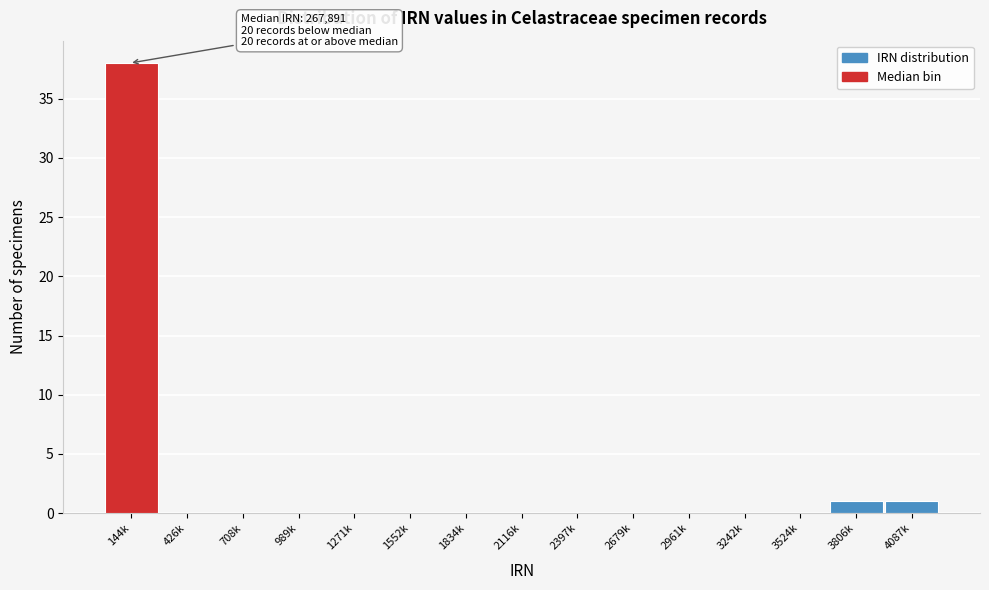

Reading left to right, what are all the values shown in this chart?

144k=38	426k=0	708k=0	989k=0	1271k=0	1552k=0	1834k=0	2116k=0	2397k=0	2679k=0	2961k=0	3242k=0	3524k=0	3806k=1	4087k=1